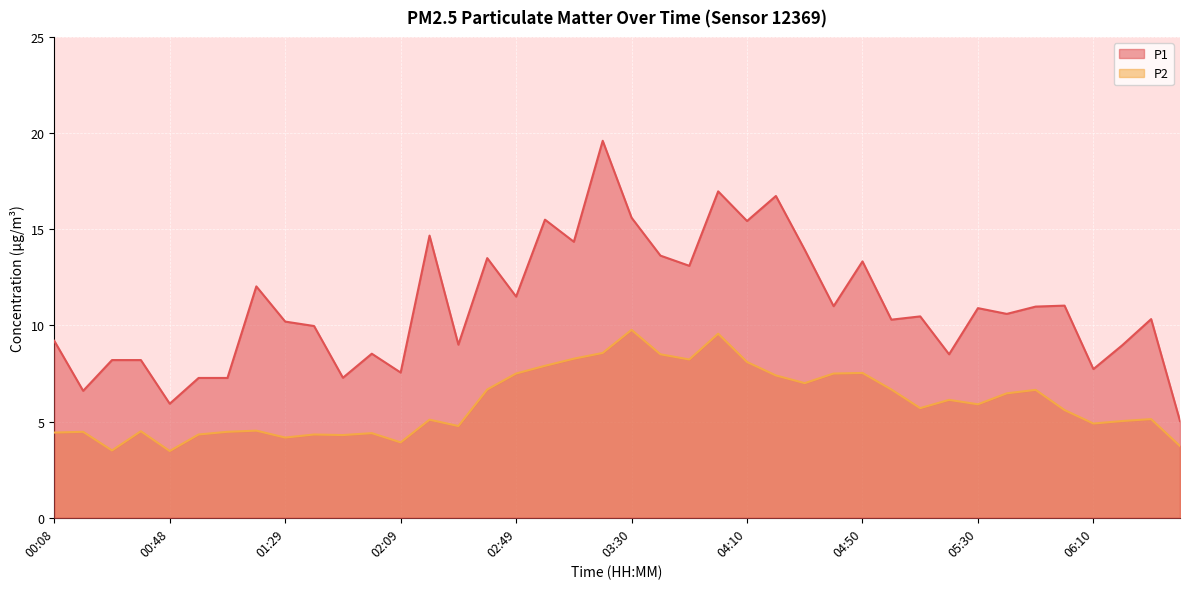

What are all the series names shown in the legend?

P1, P2